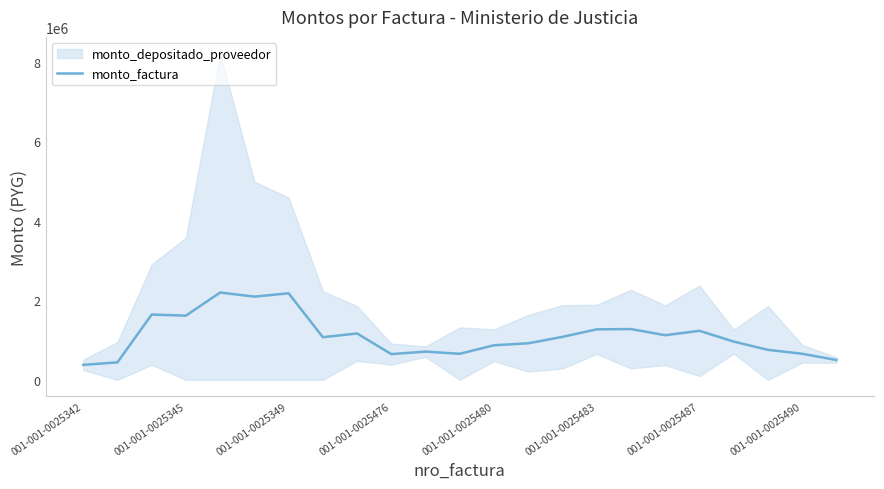

How many interior local valleys (lower than both neighbors) does the data have?

6